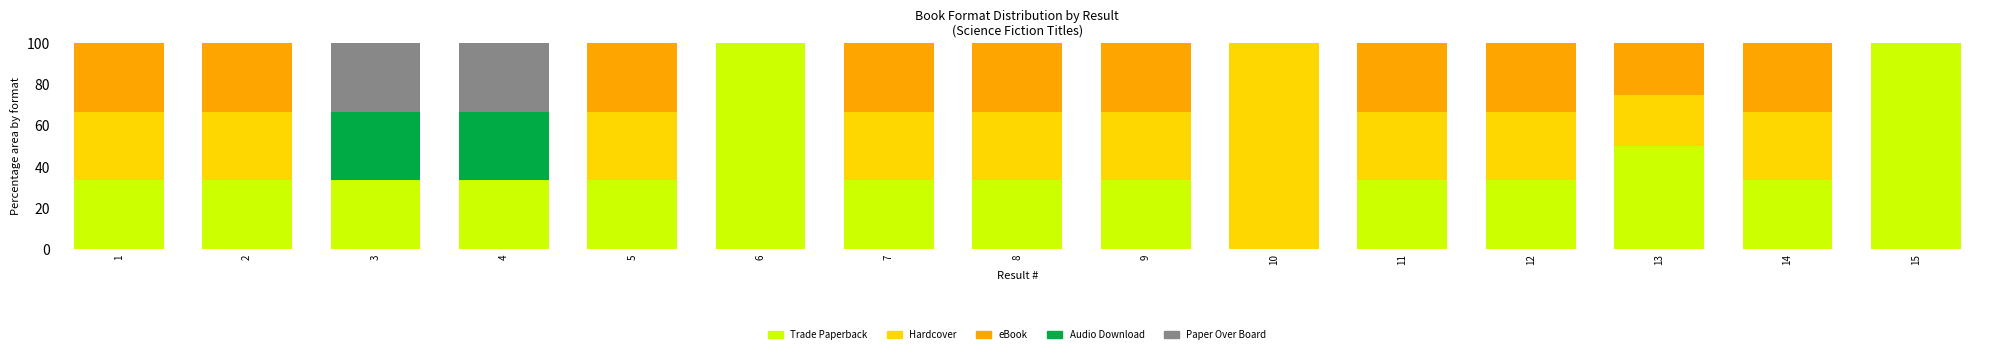

What is the total value across all series at 2?

100.0